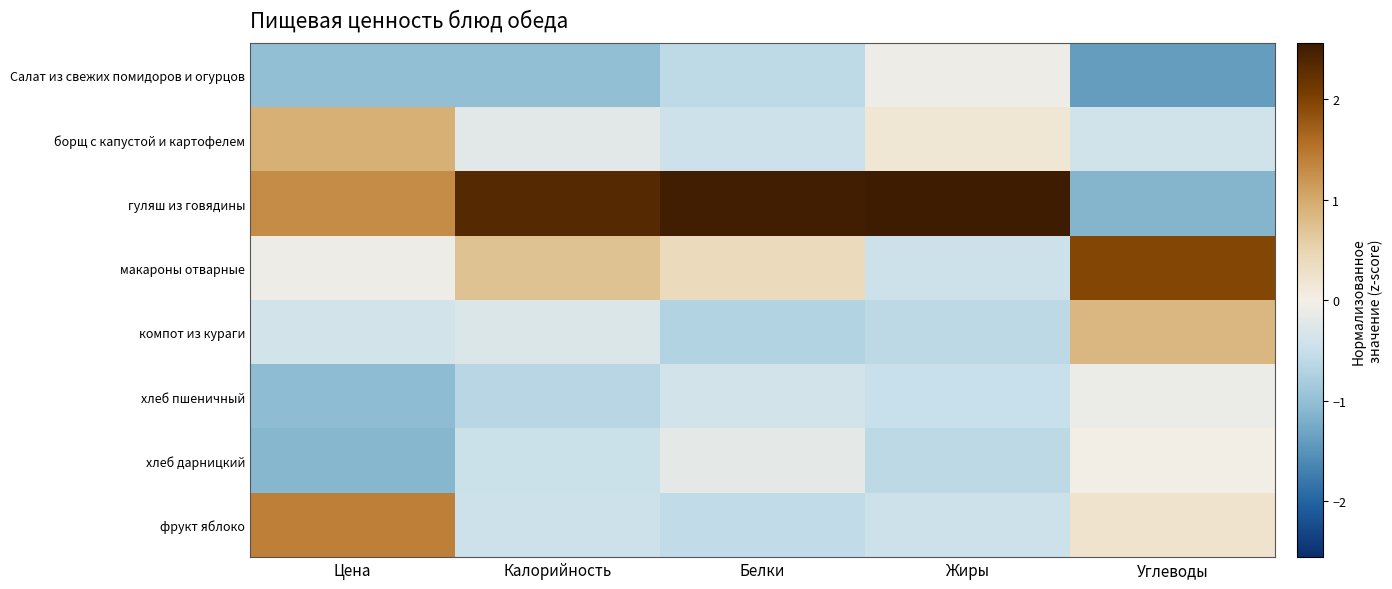

Reading right to left, what are all the values shown in this chart?

Салат из свежих помидоров и огурцов: Углеводы=-1.4	Жиры=-0.1	Белки=-0.6	Калорийность=-1.0	Цена=-1.0
борщ с капустой и картофелем: Углеводы=-0.4	Жиры=0.2	Белки=-0.4	Калорийность=-0.2	Цена=0.9
гуляш из говядины: Углеводы=-1.1	Жиры=2.6	Белки=2.5	Калорийность=2.3	Цена=1.3
макароны отварные: Углеводы=2.0	Жиры=-0.4	Белки=0.4	Калорийность=0.7	Цена=-0.1
компот из кураги: Углеводы=0.9	Жиры=-0.6	Белки=-0.7	Калорийность=-0.3	Цена=-0.4
хлеб пшеничный: Углеводы=-0.1	Жиры=-0.5	Белки=-0.4	Калорийность=-0.6	Цена=-1.0
хлеб дарницкий: Углеводы=-0.0	Жиры=-0.6	Белки=-0.2	Калорийность=-0.5	Цена=-1.1
фрукт яблоко: Углеводы=0.2	Жиры=-0.4	Белки=-0.6	Калорийность=-0.5	Цена=1.4